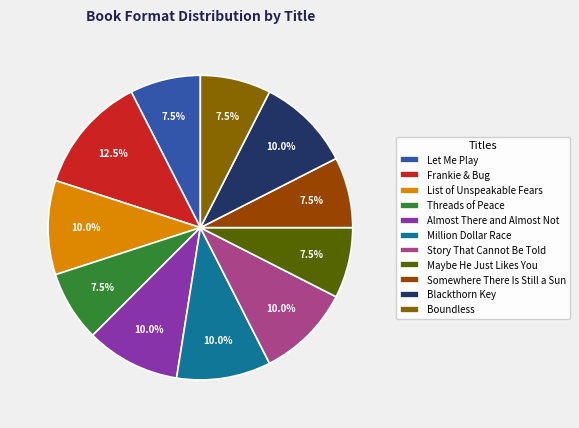

What is the change in value from Threads of Peace to Blackthorn Key?

+1